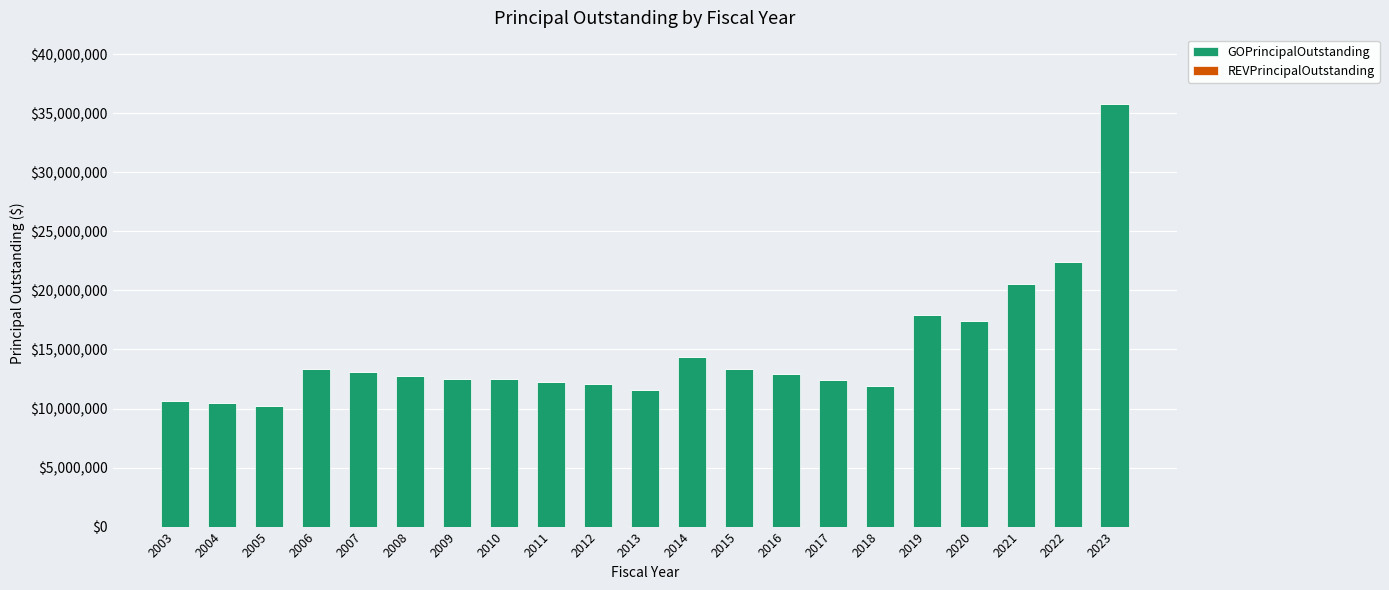

Does the chart contain any negative values?

No